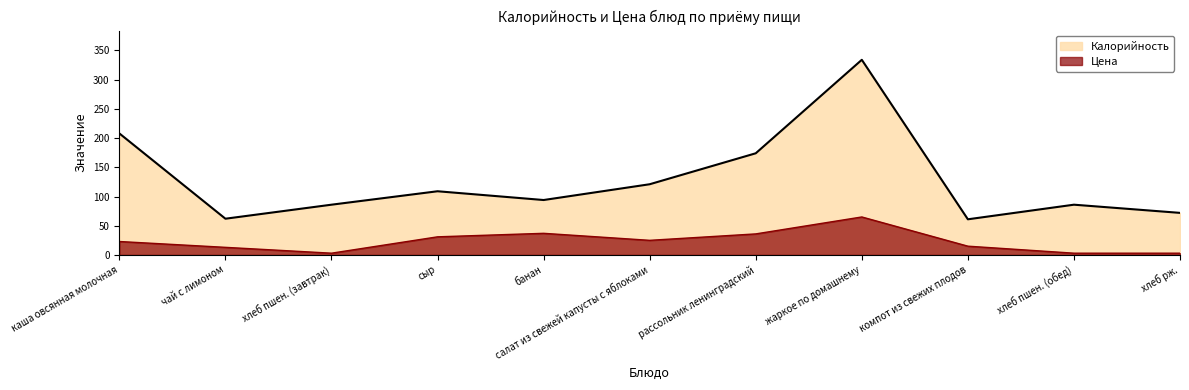

What is the difference between the maximum and second lowest values in the Цена series?

62